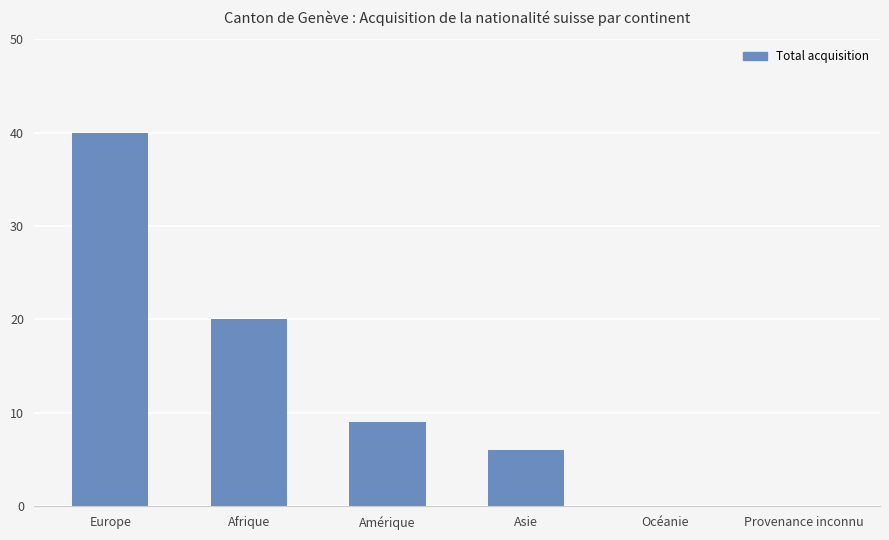

Are the bars grouped side by side (vs. stacked)?

No